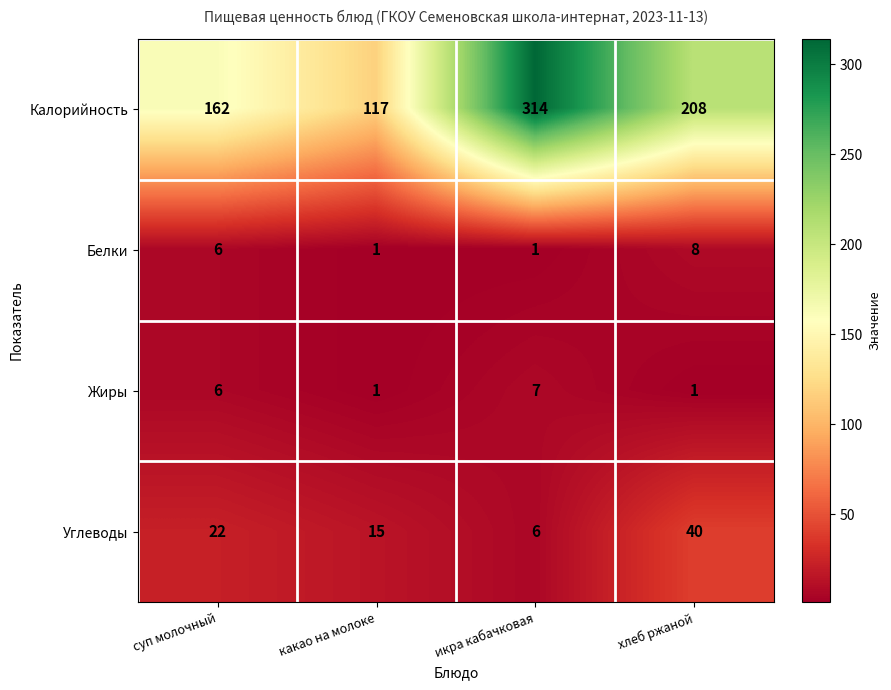

What is the greatest value displayed?

314